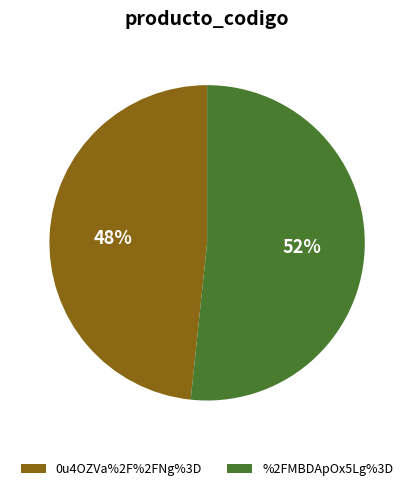

Is it true that %2FMBDApOx5Lg%3D is 52% of the pie?

True